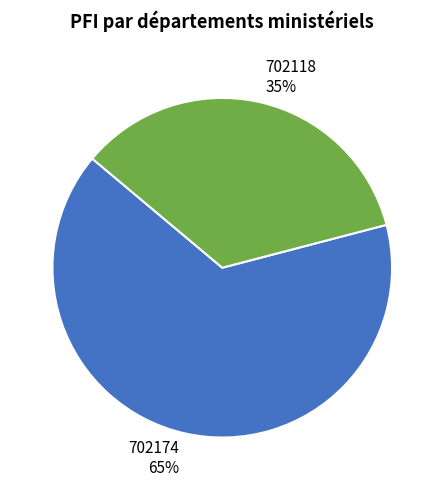

To the nearest percent, what percentage of the pie is 702174?

65%